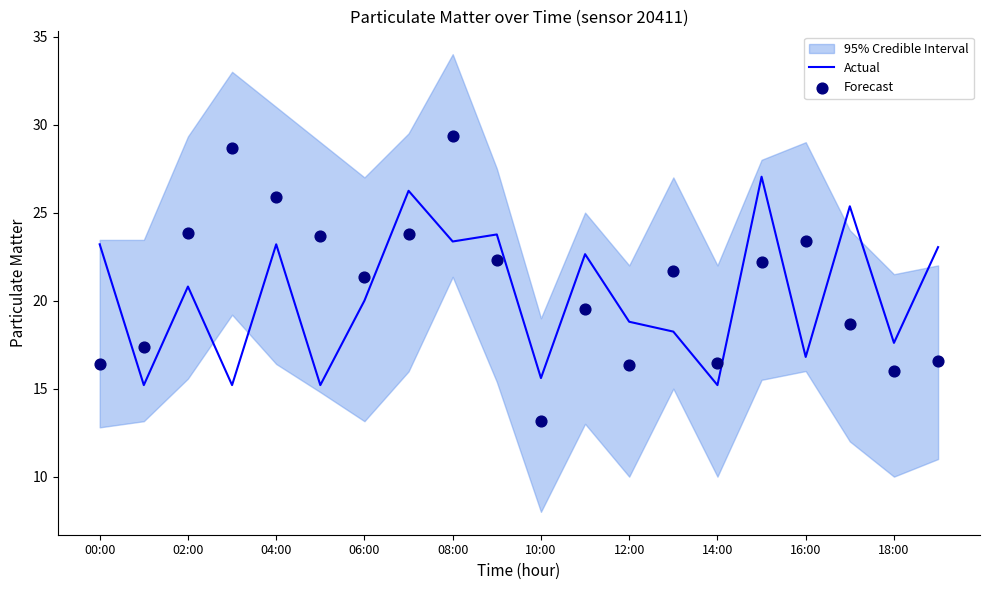

At how many categories does at least one series exceed 27?

3